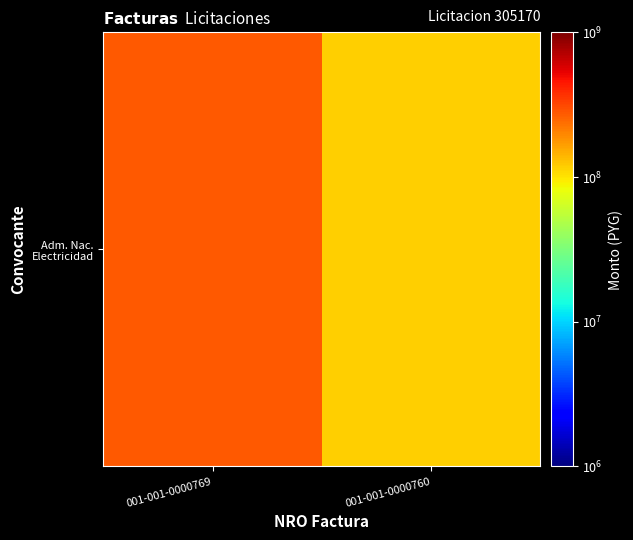

What is the sum of the values at 001-001-0000769 and 001-001-0000760?

390942820